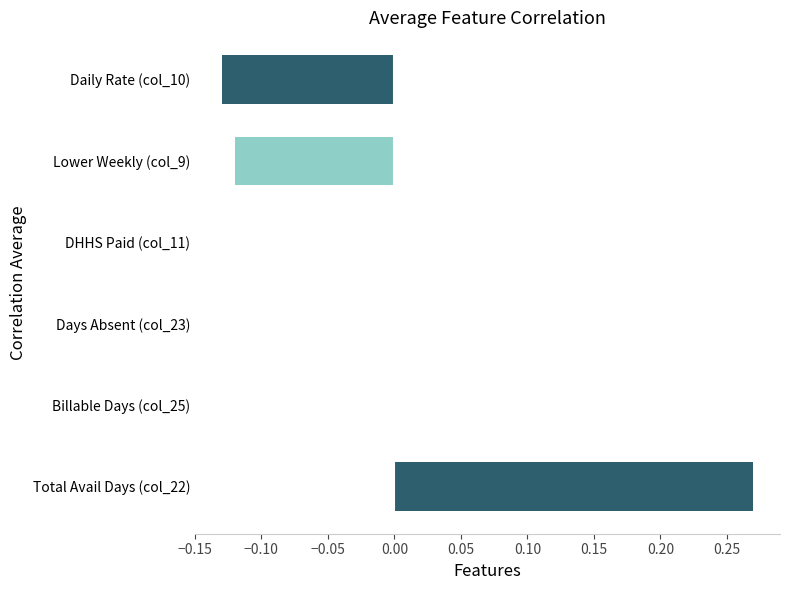

Which has a higher value, DHHS Paid (col_11) or Daily Rate (col_10)?

DHHS Paid (col_11)